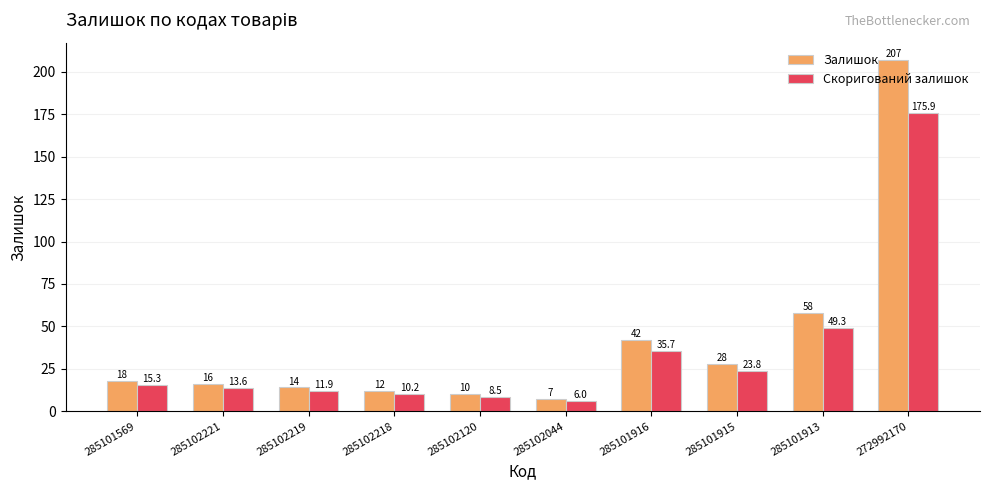

Between 285102044 and 285101916, which series saw the biggest shift?

Залишок